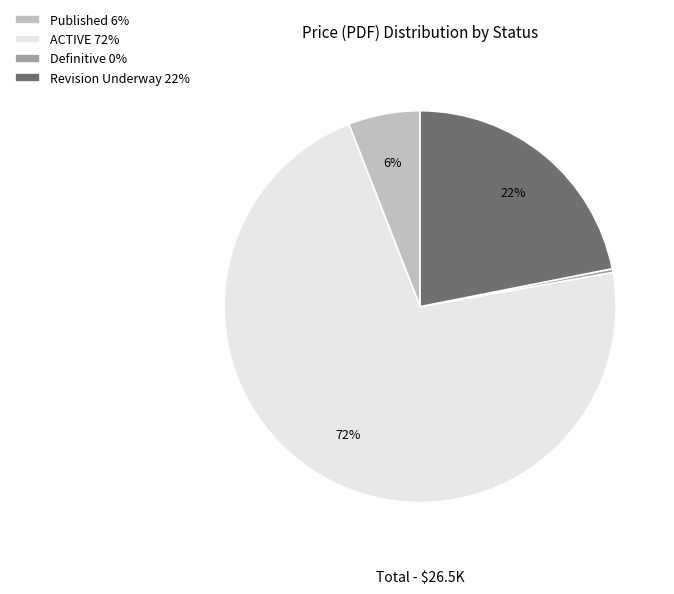

How many segments does this pie chart have?

4